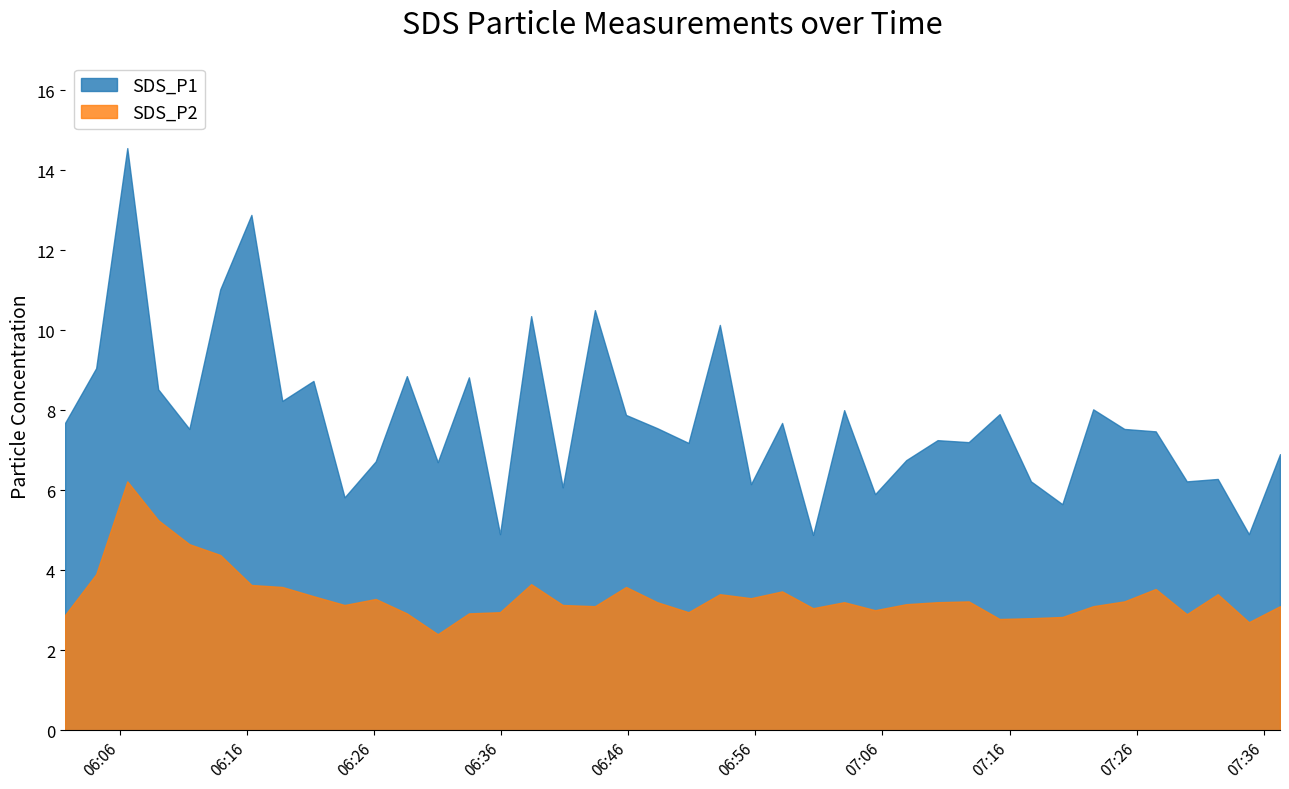

List the series in order of their peak value, lowest first.

SDS_P2, SDS_P1